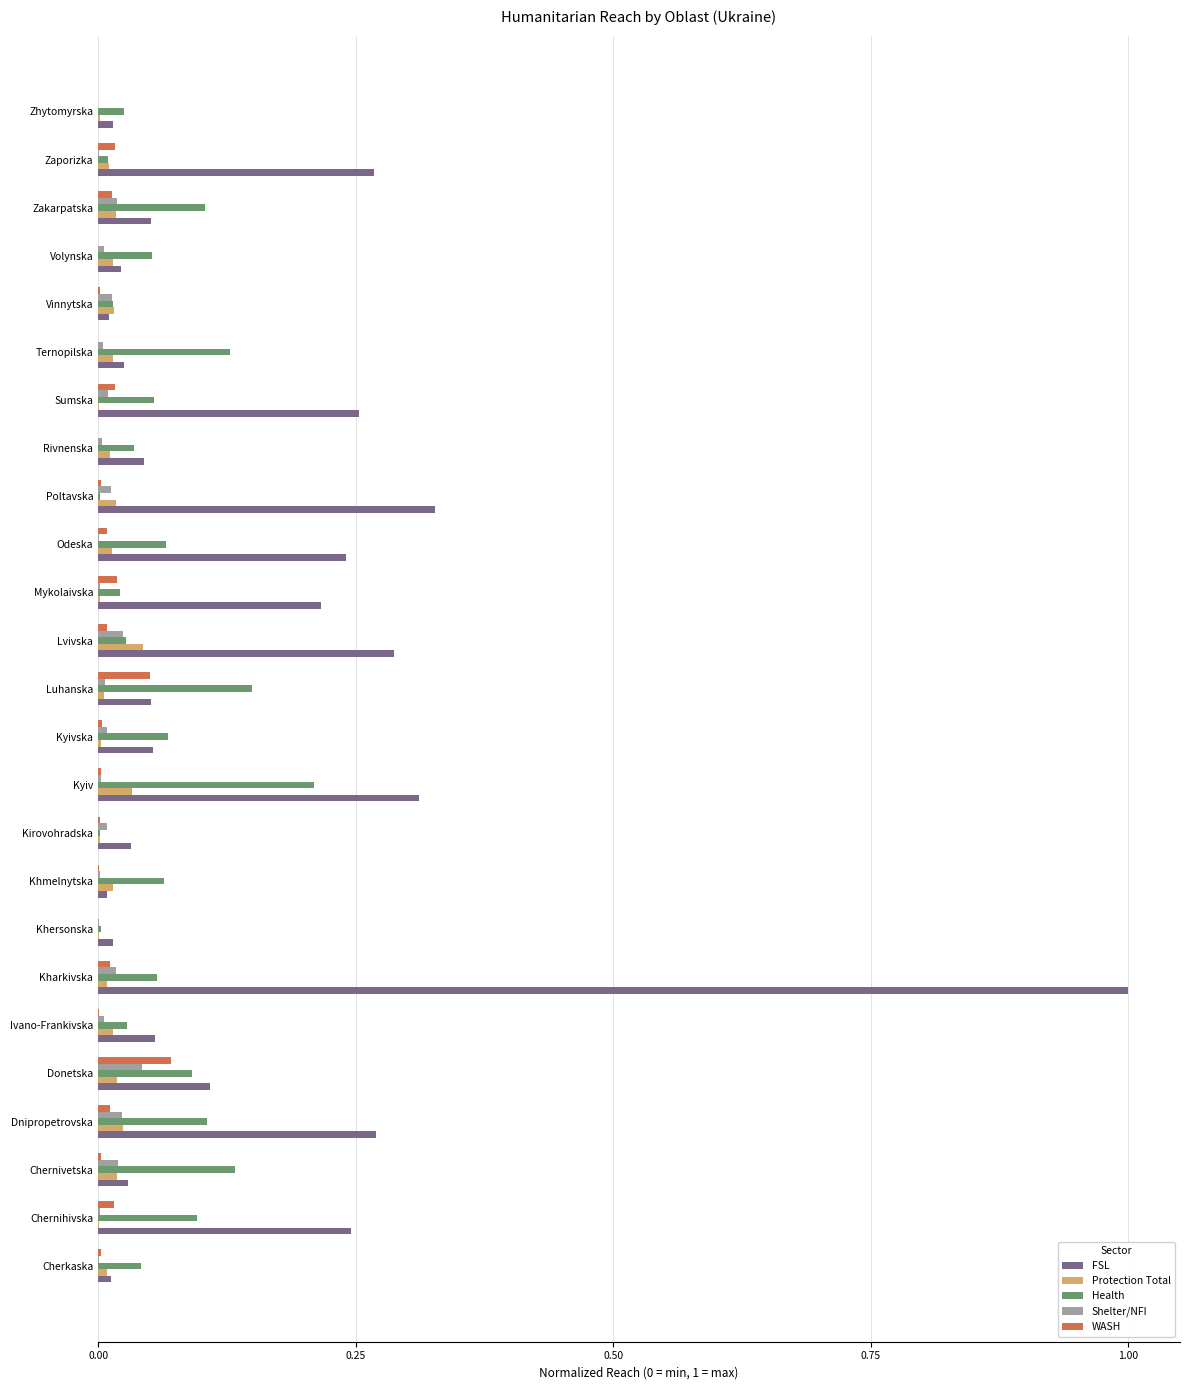

What is the maximum value shown in the chart?

1.0